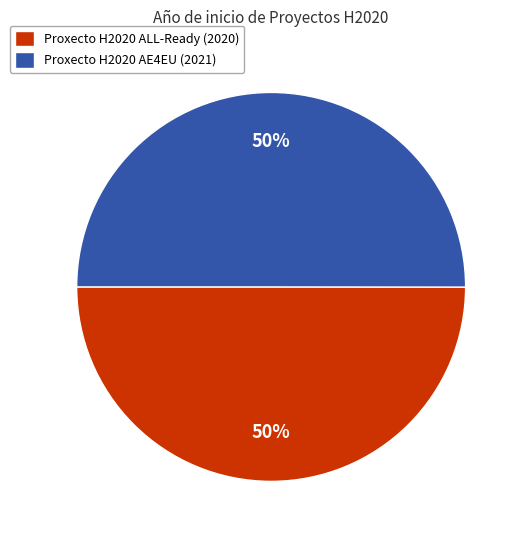

How many segments does this pie chart have?

2